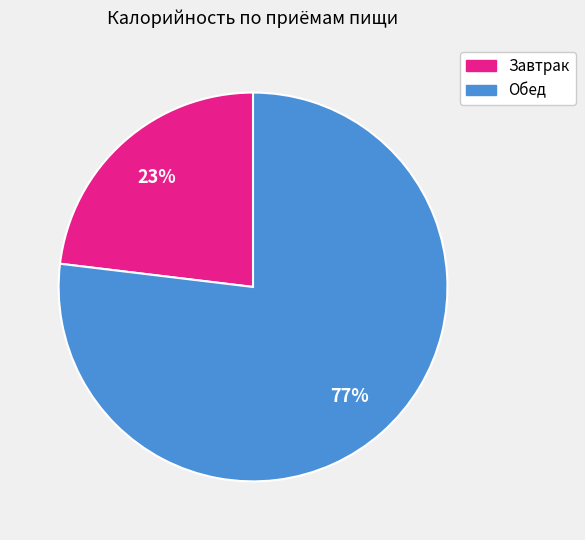

Which has a higher value, Обед or Завтрак?

Обед